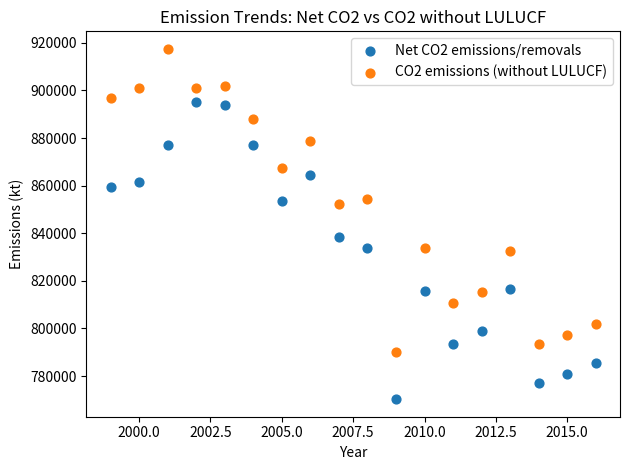

Which series contains the lowest Y value?

Net CO2 emissions/removals